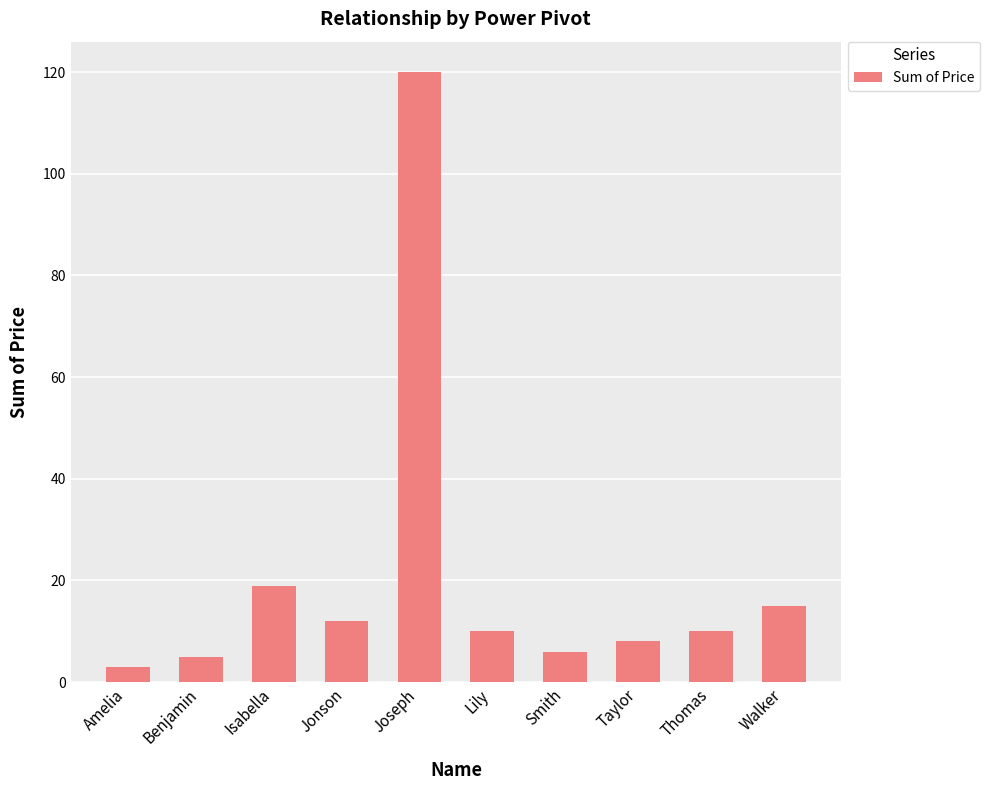

Count the number of categories in the chart.

10